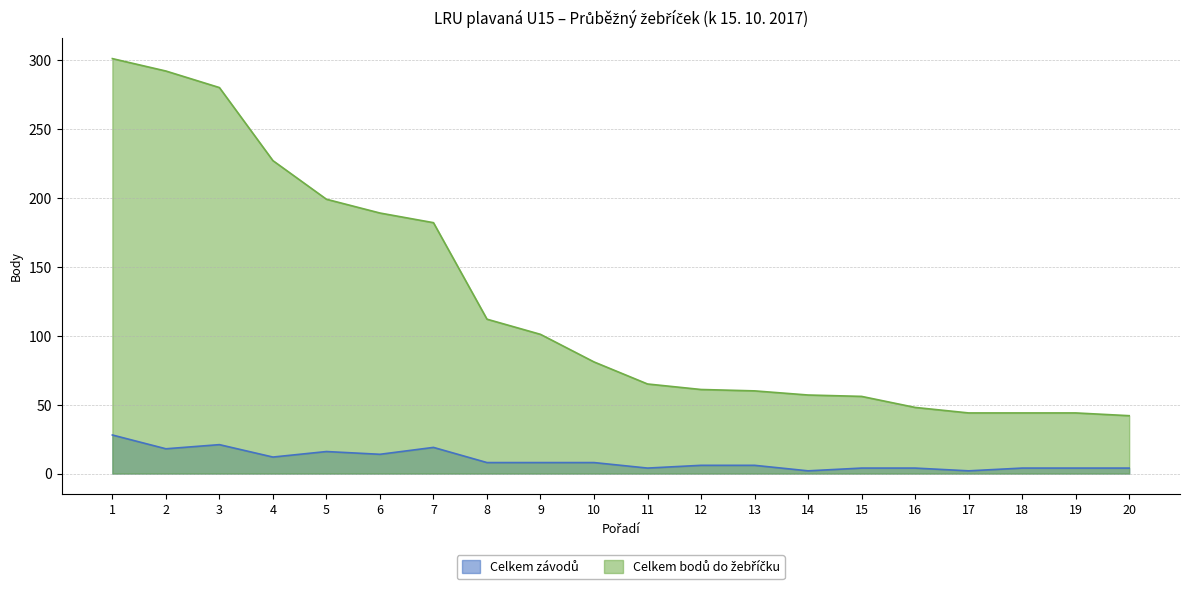

Where is Celkem závodů nearest to the value 15?

5